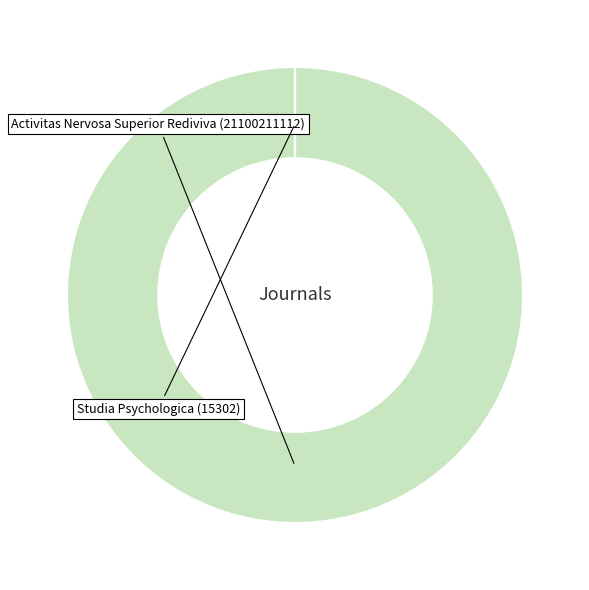

Does any single category account for the majority?

Yes